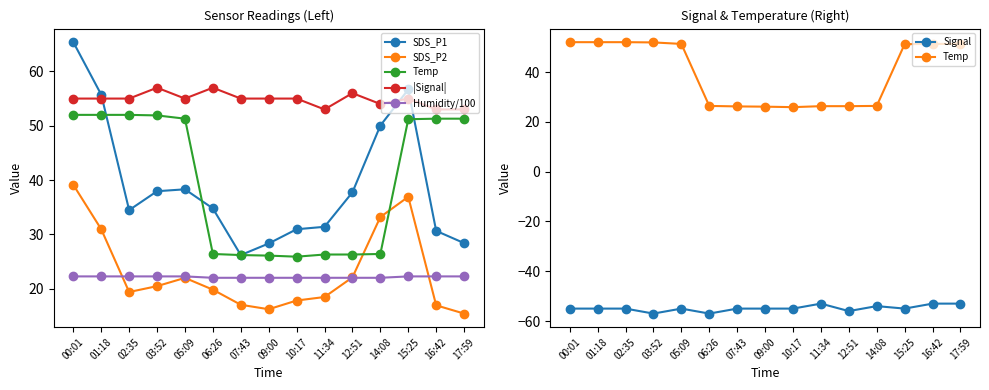

Between 03:52 and 09:00, which is larger?

03:52